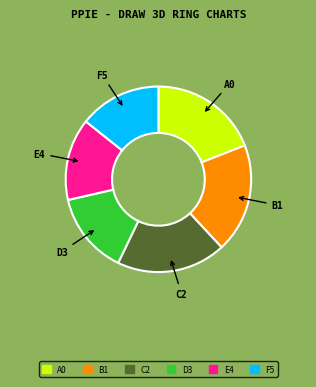

Between F5 and C2, which is larger?

C2